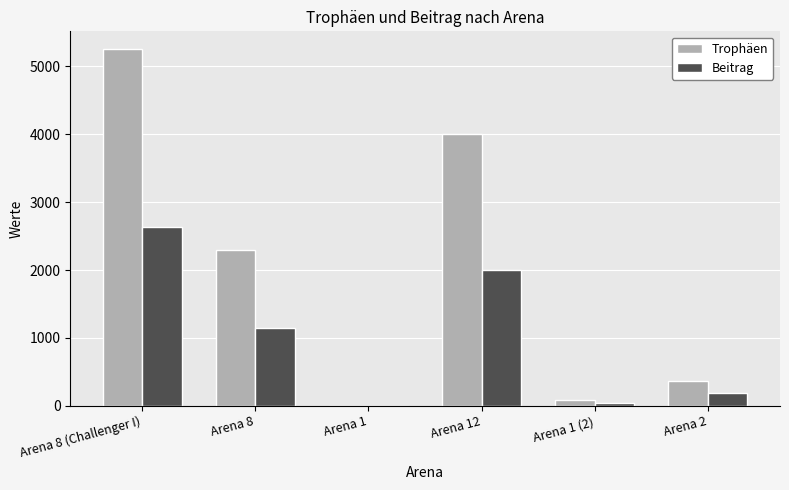

Which category has the highest value in the Beitrag series?

Arena 8 (Challenger I)